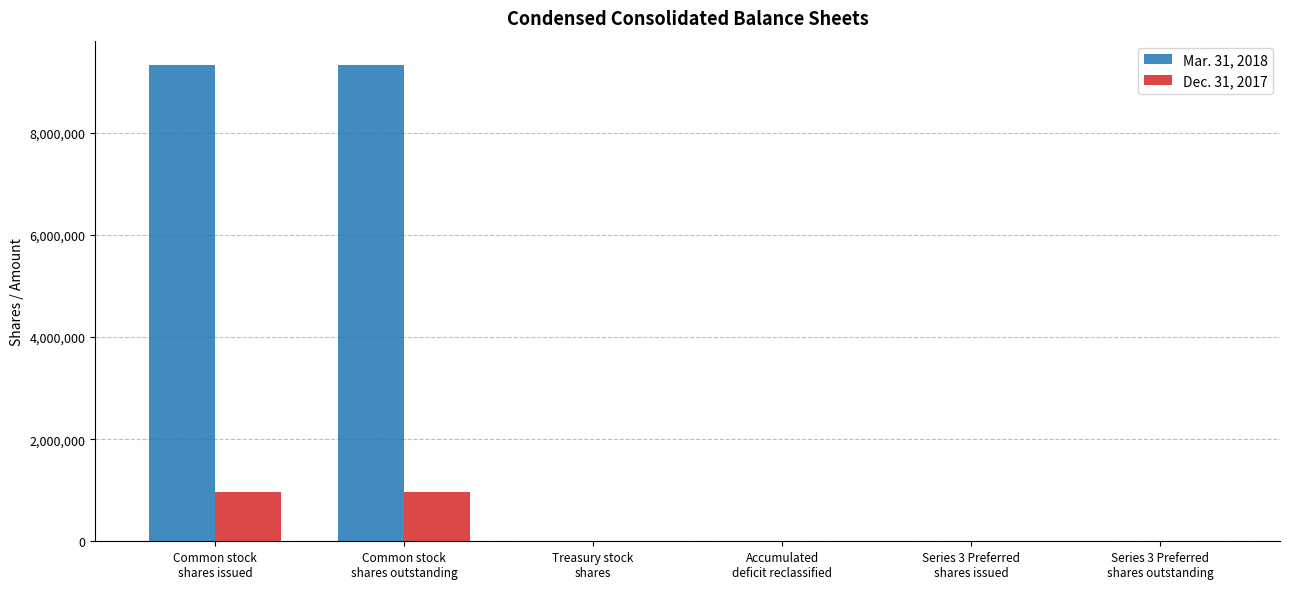

What is the maximum value shown in the chart?

9339827.0